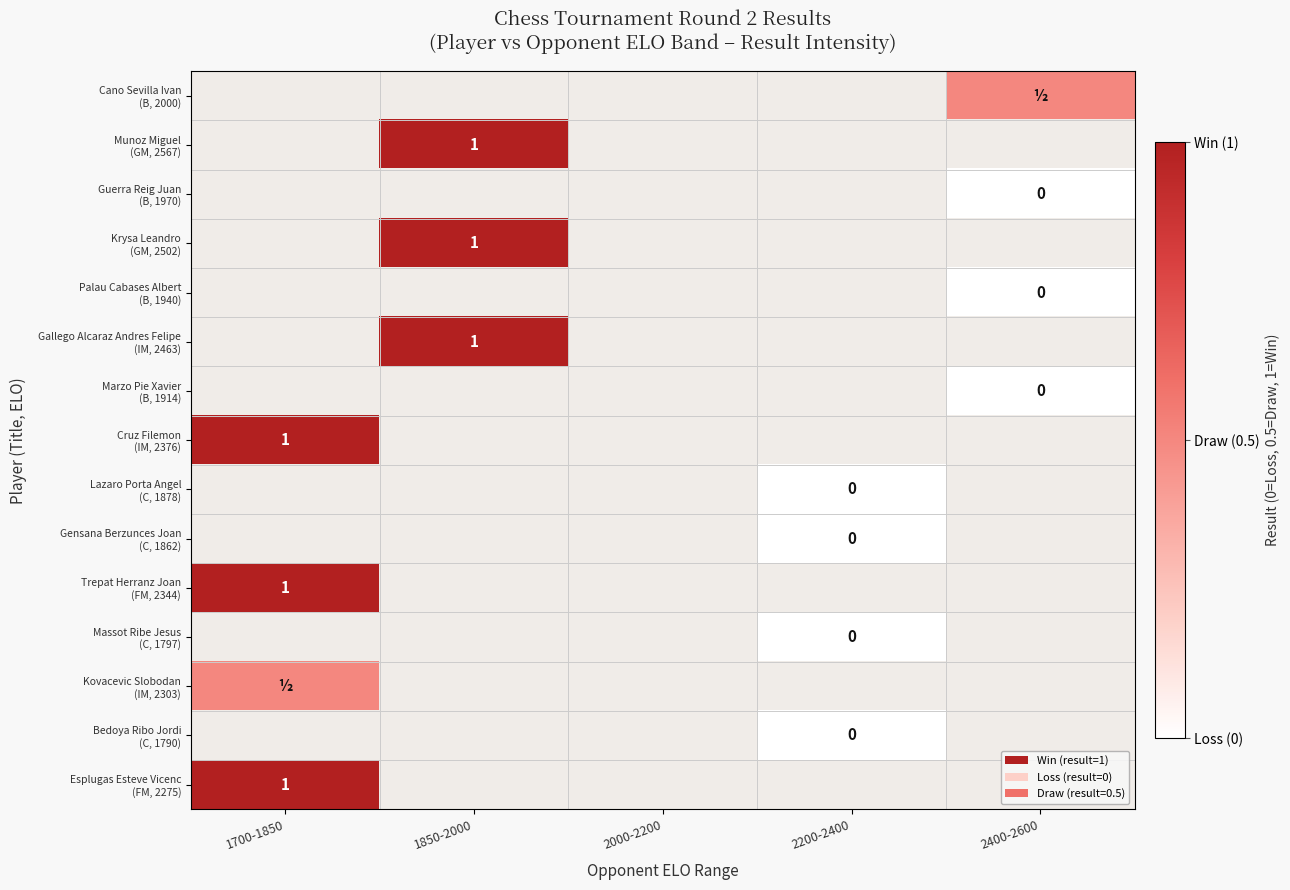

At which label does Esplugas Esteve Vicenc (FM, 2275) reach its minimum?

1700-1850